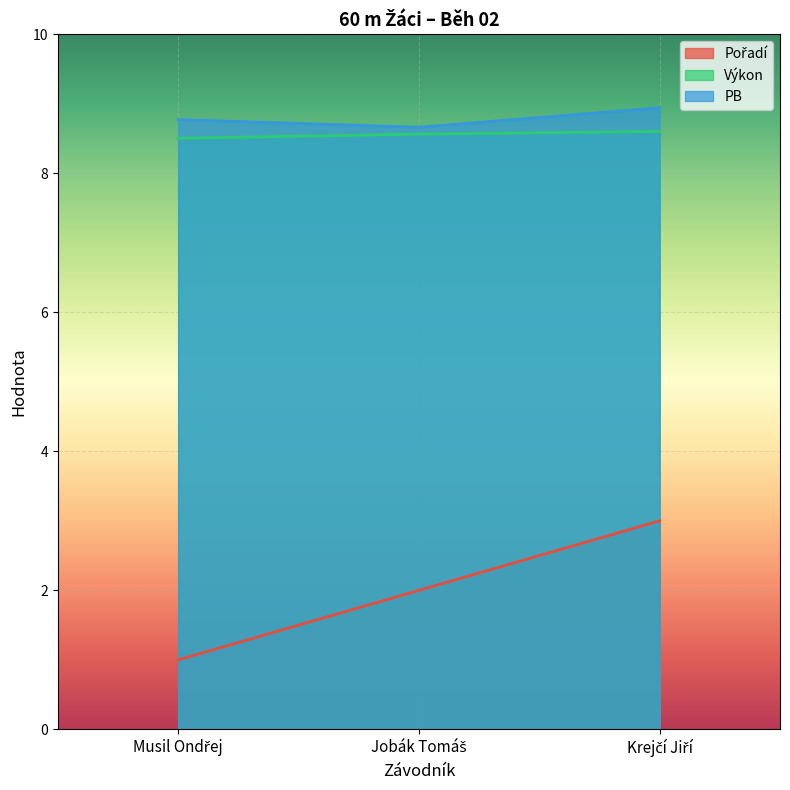

What is the label of the 1st point from the left?

Musil Ondřej